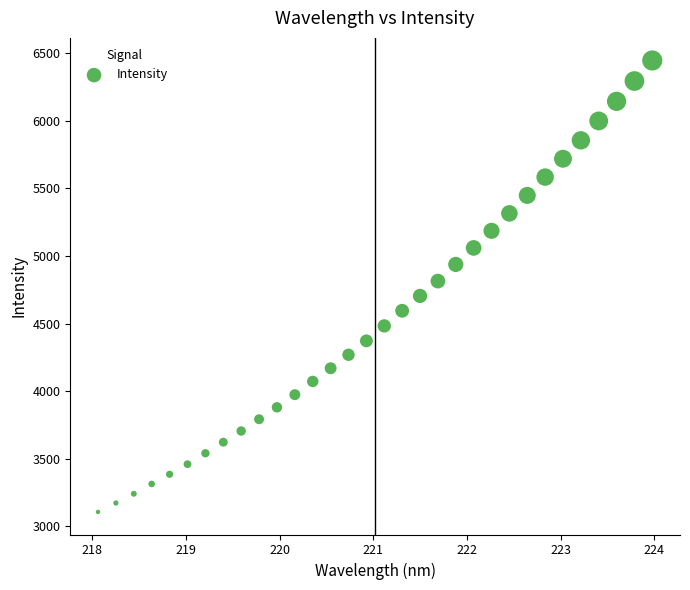

What is the range of Y values (max minus min)?

3341.0